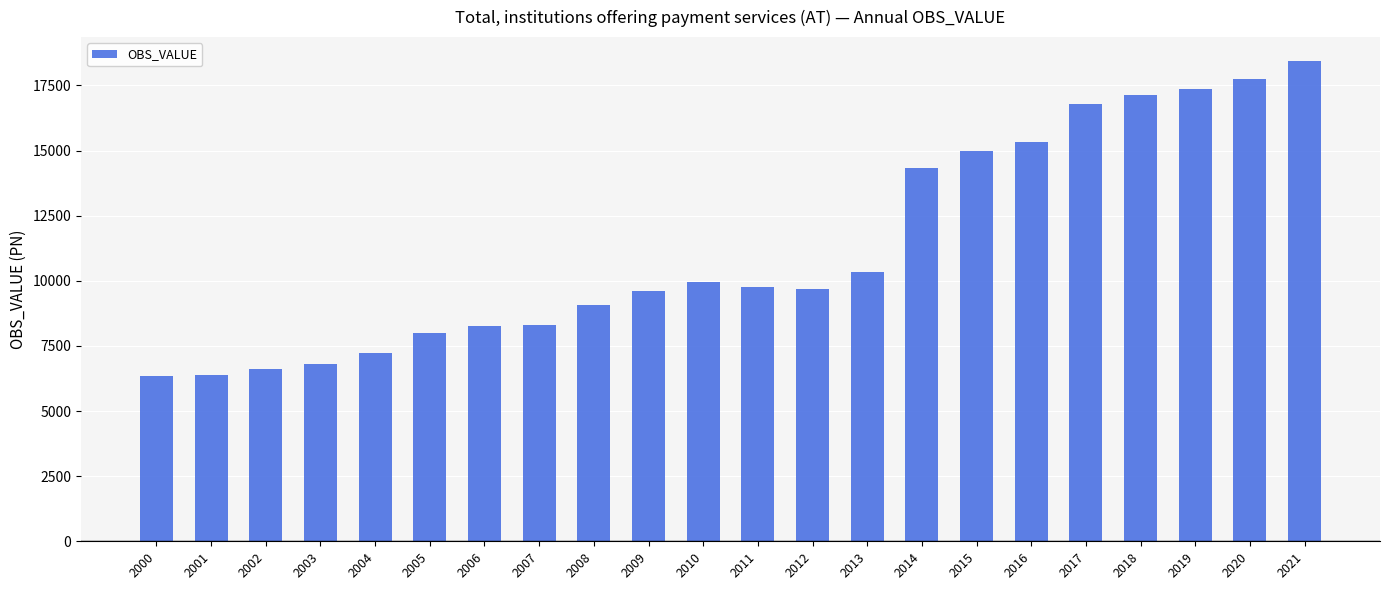

True or false: the data shows 25018.5 at 2021.

False